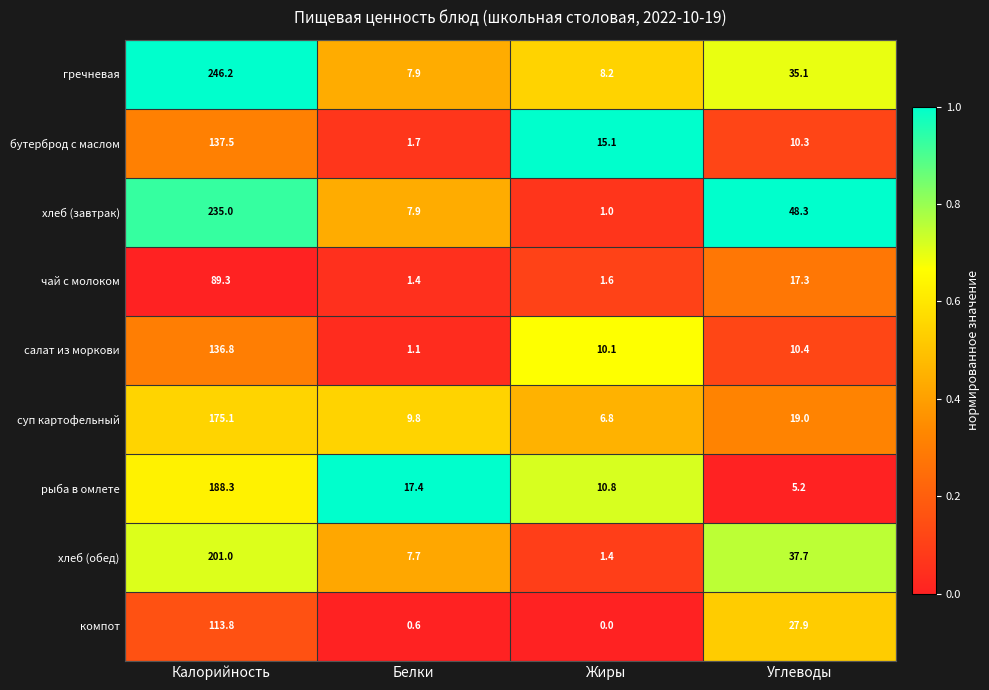

Is it true that гречневая equals 12.0 at Белки?

False